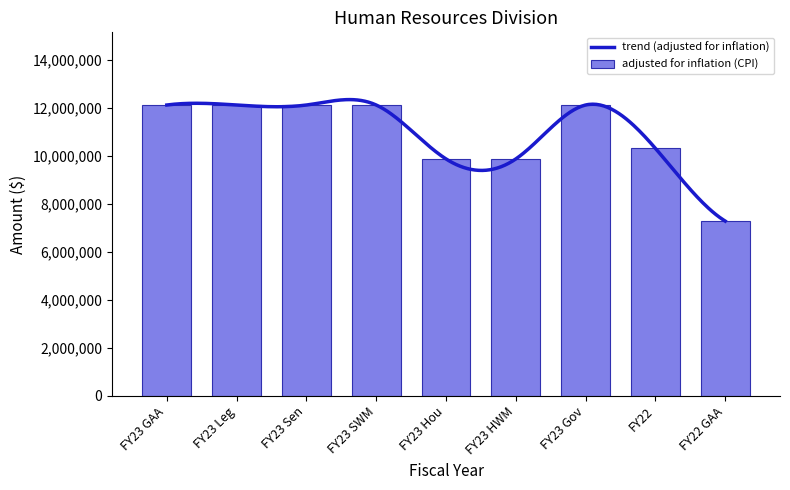

What is the smallest value displayed?

7288244